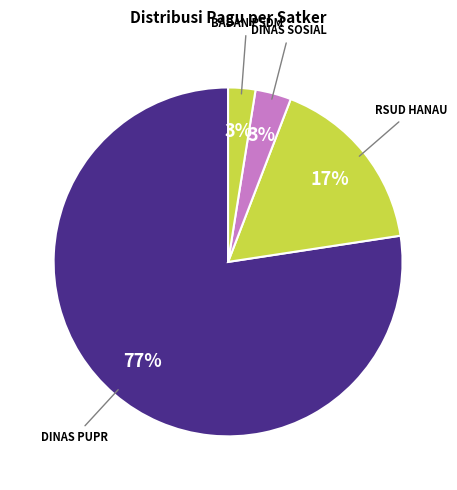

What is the largest slice in the pie chart?

DINAS PUPR